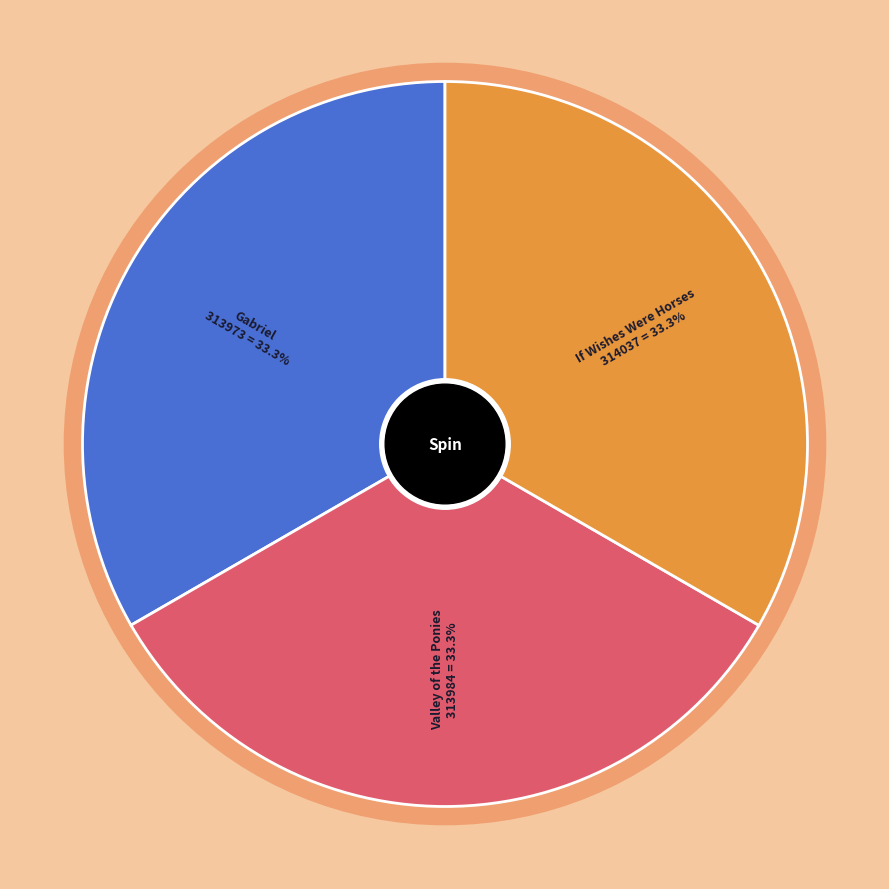

To the nearest percent, what percentage of the pie is If Wishes Were Horses?

33%